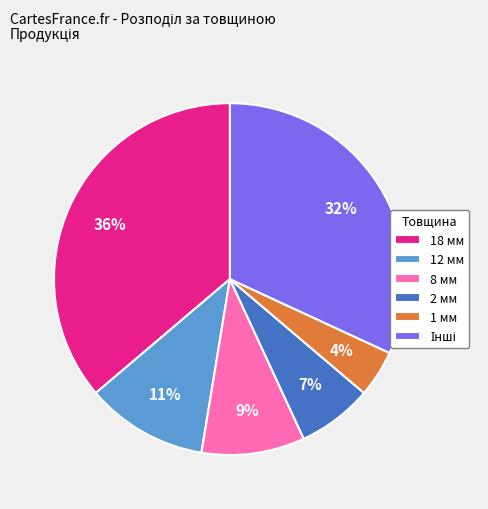

Does any single category account for the majority?

No